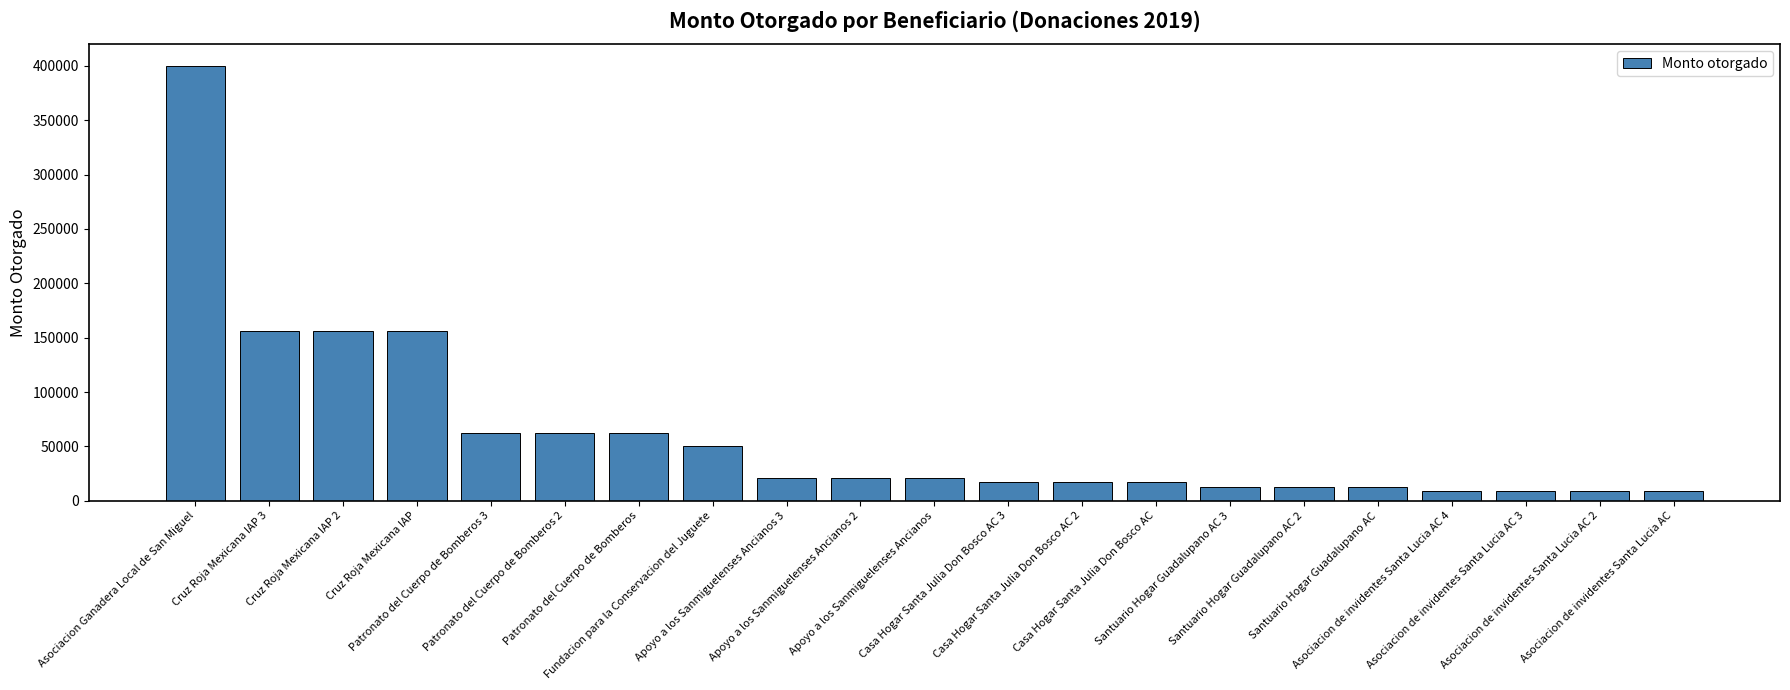

What is the value of the 21st bar from the left?

9006.4